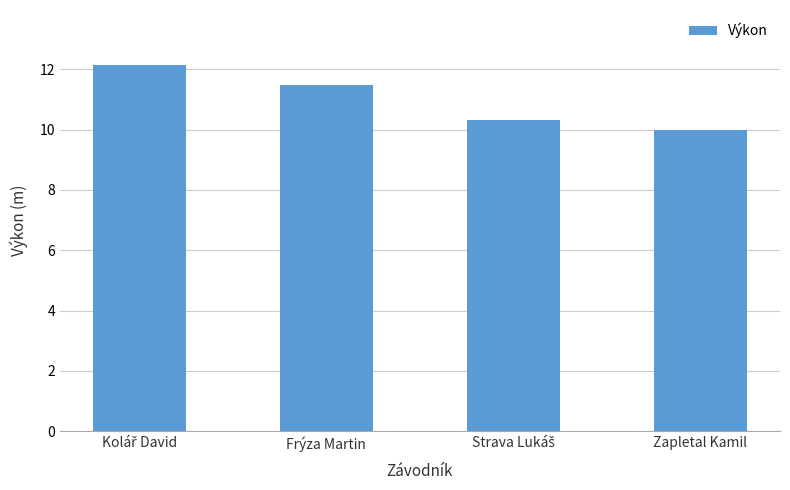

Which label corresponds to the smallest value in the chart?

Zapletal Kamil